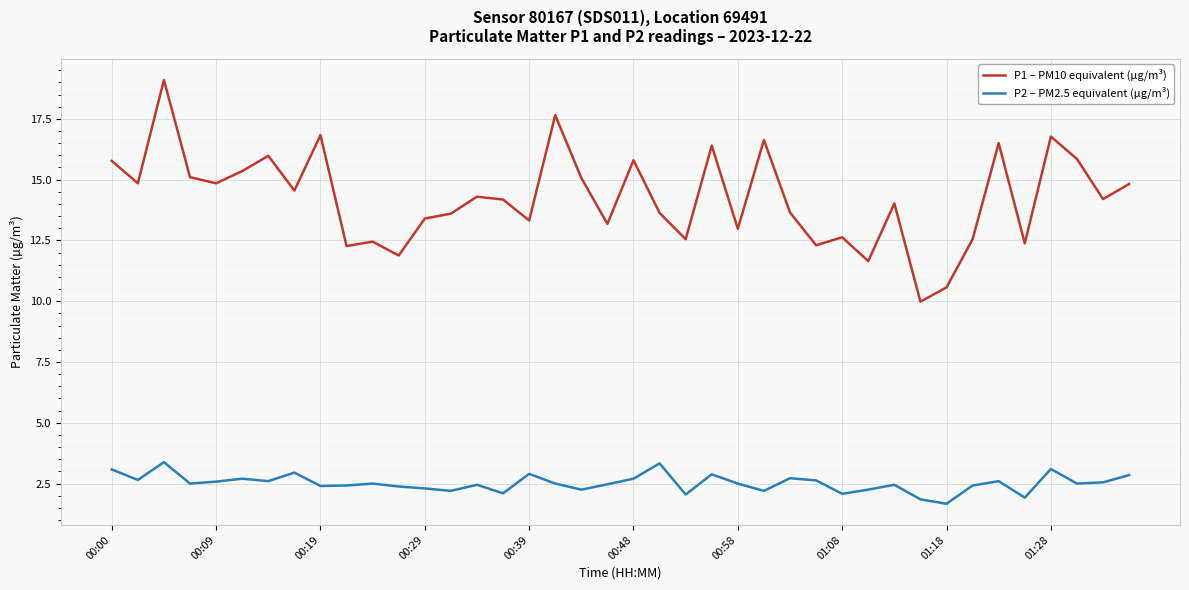

What are all the series names shown in the legend?

P1 – PM10 equivalent (µg/m³), P2 – PM2.5 equivalent (µg/m³)